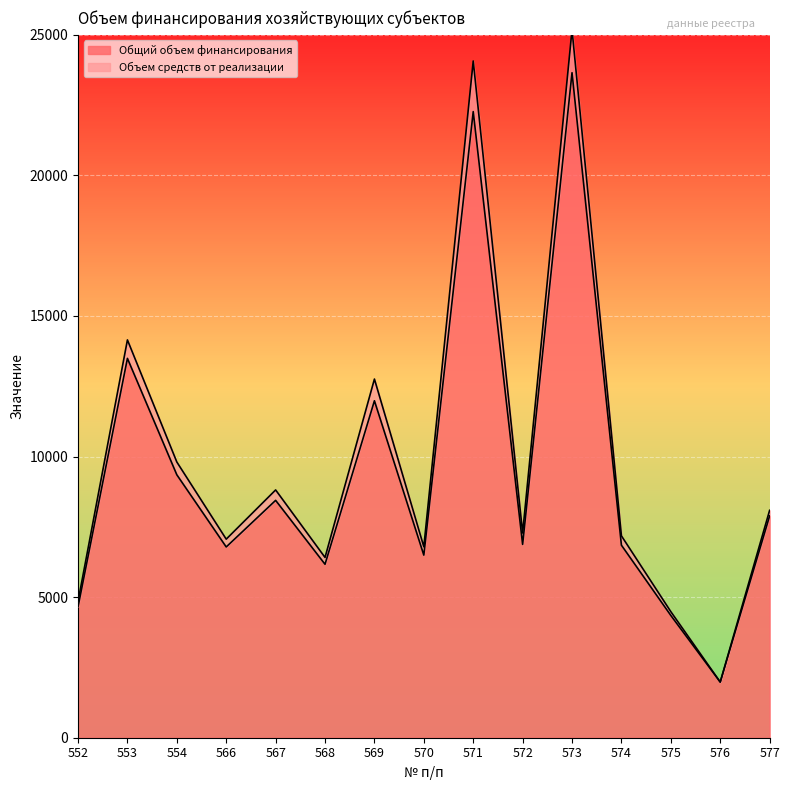

Rank the categories by value from lowest to highest.

576, 575, 552, 568, 570, 566, 574, 572, 577, 567, 554, 569, 553, 571, 573